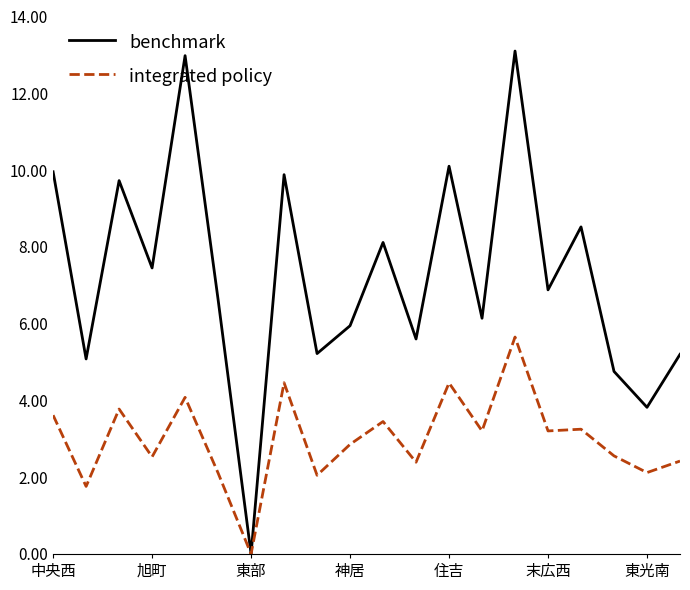

Where is integrated policy nearest to the value 2825?

神居